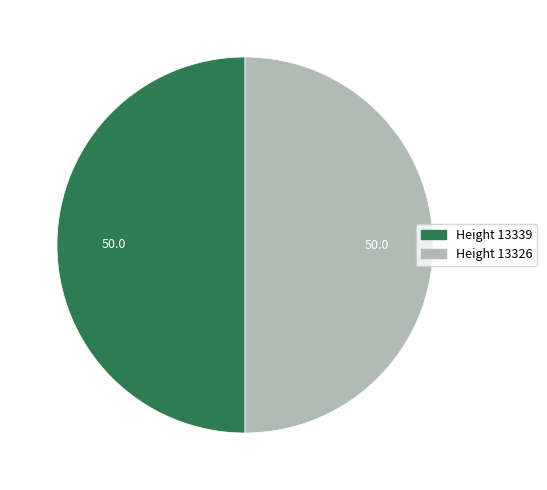

How many segments does this pie chart have?

2